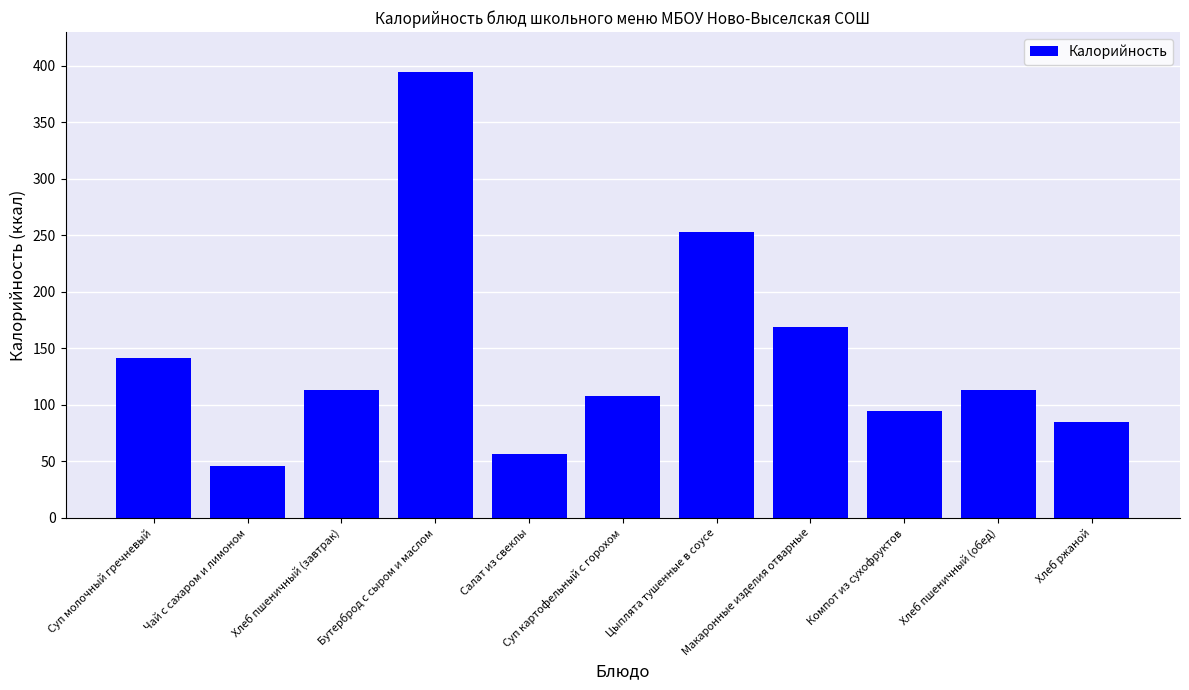

How many series are shown in this chart?

1